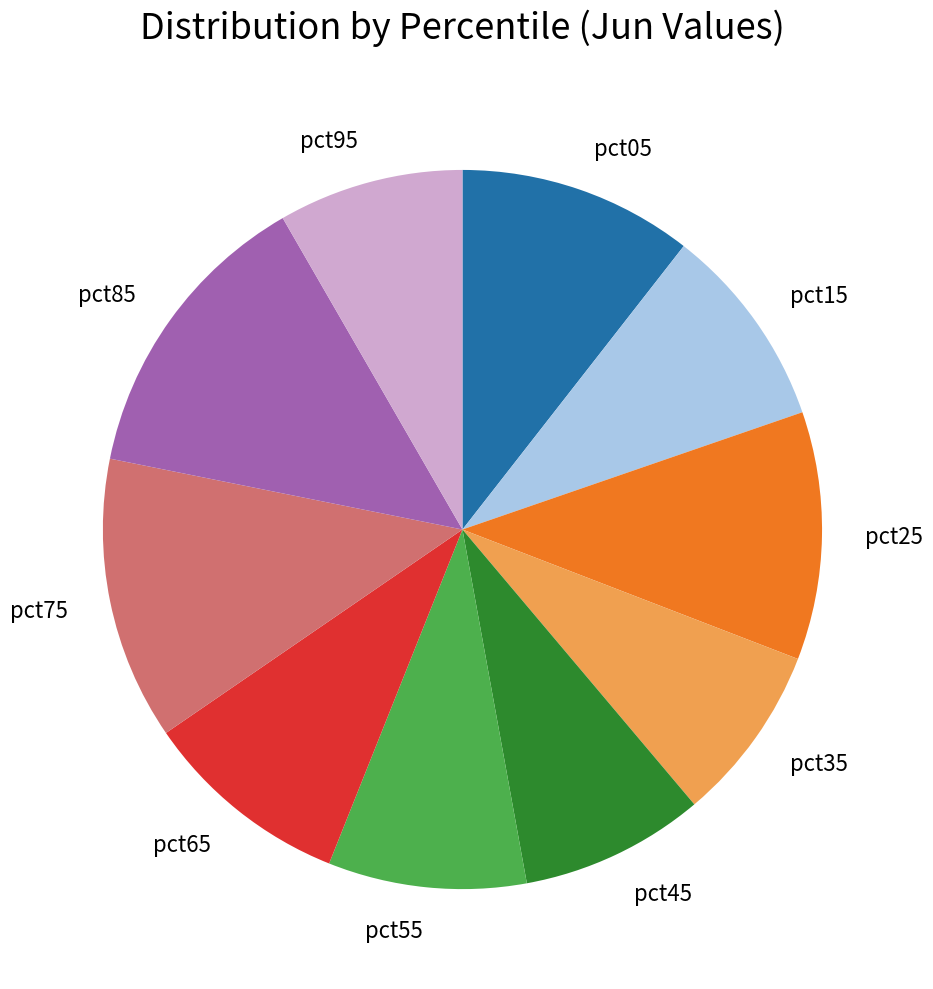

Between pct65 and pct05, which is larger?

pct05